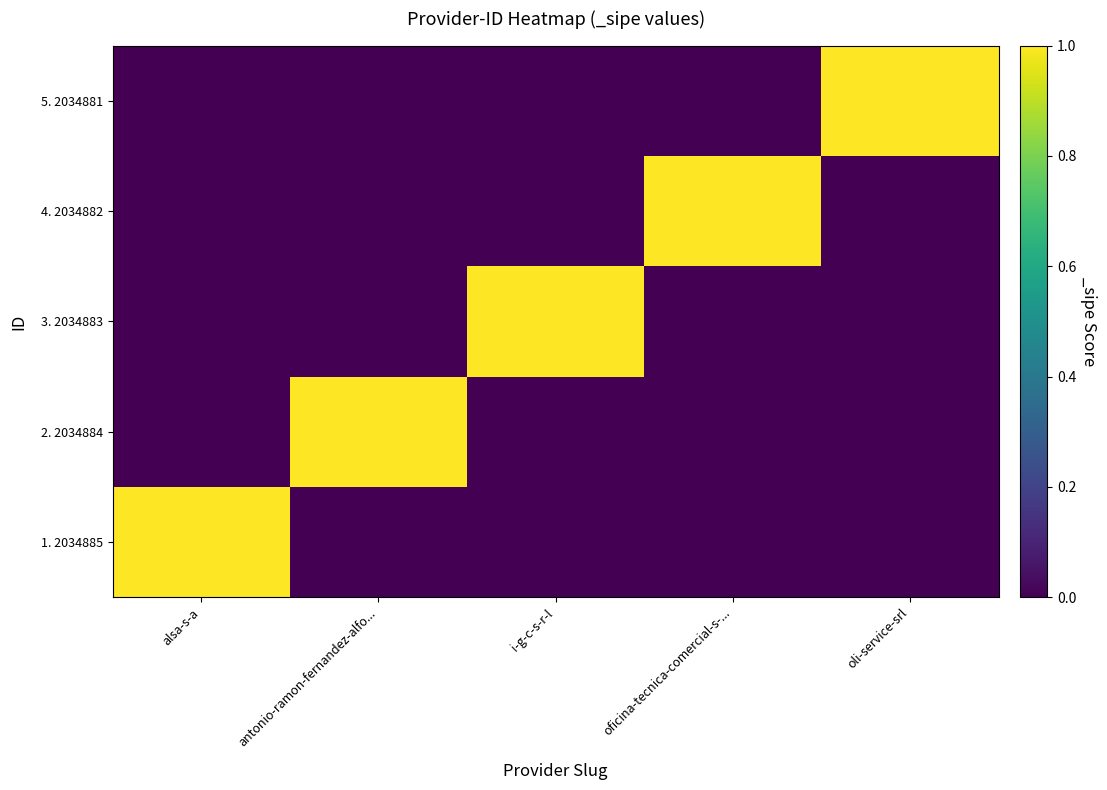

Reading right to left, extract all data points from this chart.

5. 2034881: oli-service-srl=1	oficina-tecnica-comercial-s-...=0	i-g-c-s-r-l=0	antonio-ramon-fernandez-alfo...=0	alsa-s-a=0
2. 2034884: oli-service-srl=0	oficina-tecnica-comercial-s-...=0	i-g-c-s-r-l=0	antonio-ramon-fernandez-alfo...=1	alsa-s-a=0
3. 2034883: oli-service-srl=0	oficina-tecnica-comercial-s-...=0	i-g-c-s-r-l=1	antonio-ramon-fernandez-alfo...=0	alsa-s-a=0
4. 2034882: oli-service-srl=0	oficina-tecnica-comercial-s-...=1	i-g-c-s-r-l=0	antonio-ramon-fernandez-alfo...=0	alsa-s-a=0
5. 2034881: oli-service-srl=1	oficina-tecnica-comercial-s-...=0	i-g-c-s-r-l=0	antonio-ramon-fernandez-alfo...=0	alsa-s-a=0